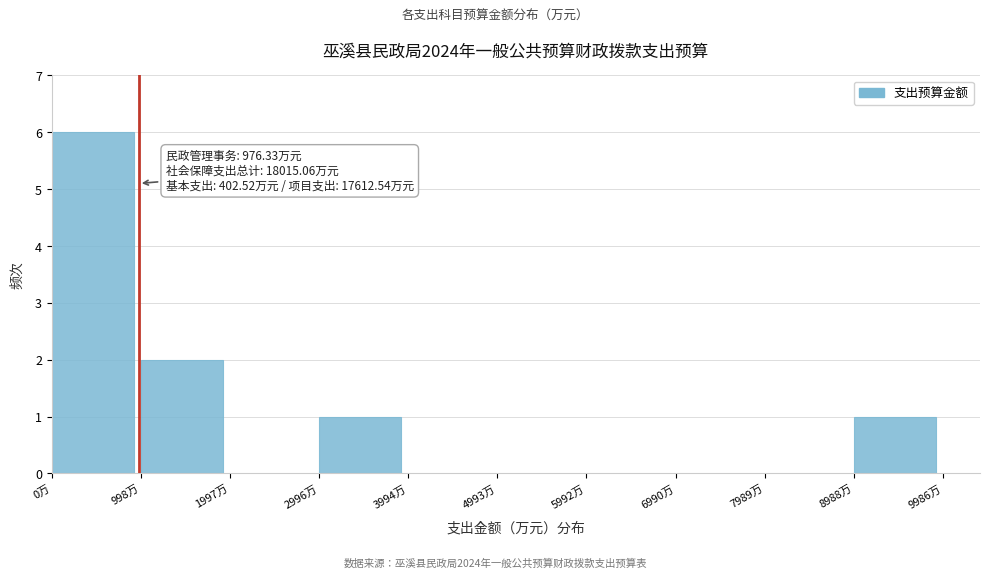

Which range on the x-axis has the tallest bar?

0 to 1000